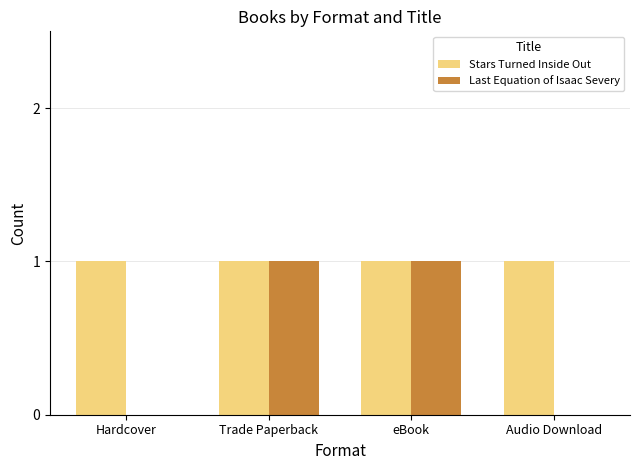

Does the chart contain stacked bars?

No